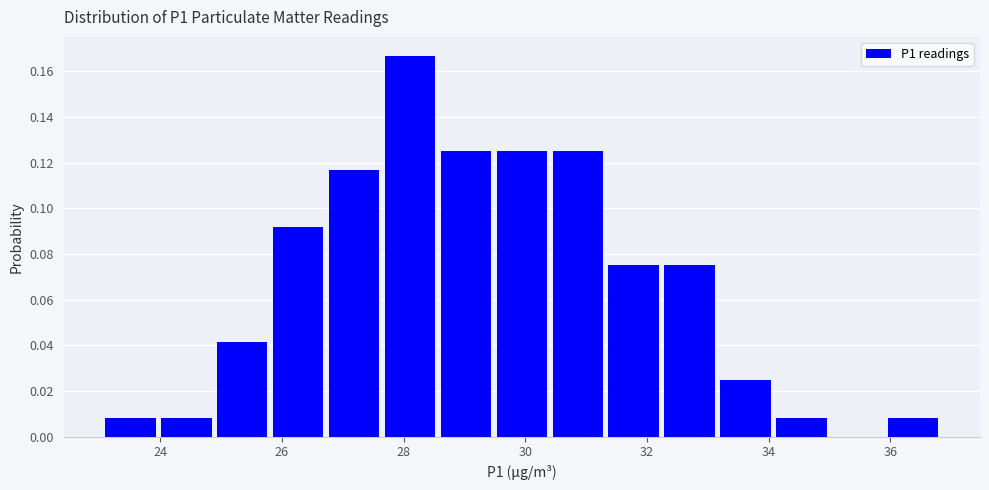

How tall is the bar that spans 30.4 to 31.4 on the x-axis? Neither the bar edges nor the heights are printed on the chart, so give them approximately, as read against the axes.

0.126